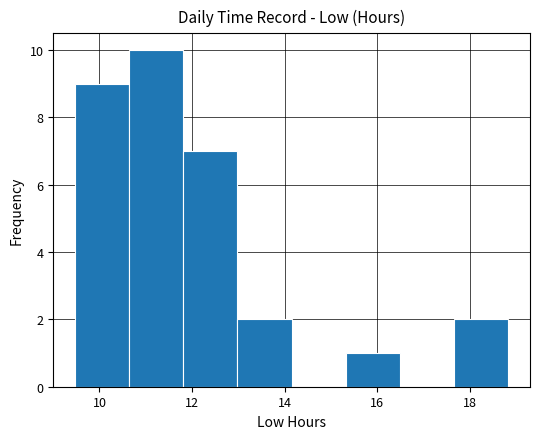

What is the height of the bar covering 17.6 to 18.8 on the x-axis? Neither the bar edges nor the heights are printed on the chart, so give them approximately, as read against the axes.

2